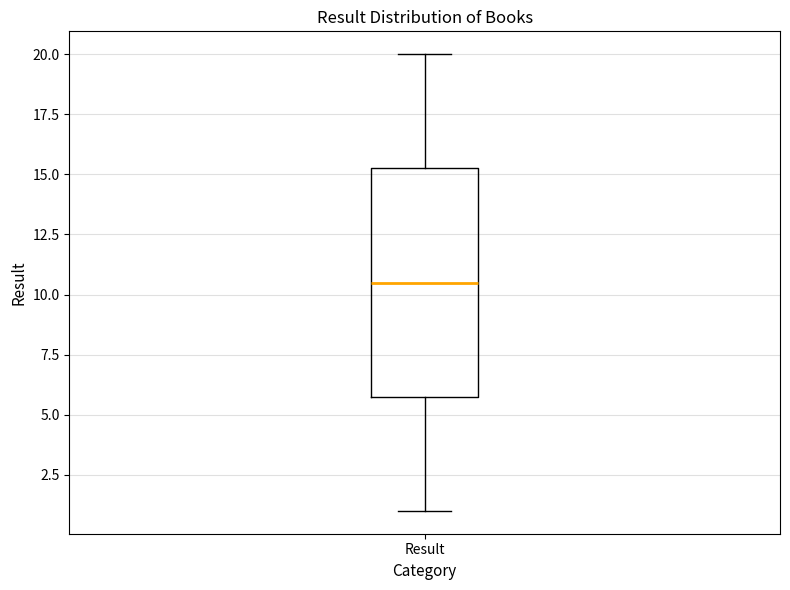

Transcribe this box plot: give where the median line is, the range the box spans, and where the two whiskers end, as read against the y-axis. The values are not printed on the chart, so give them approximately, as read against the axis.

median 10.5, box 6.0 to 15.5, whiskers 1.0 to 20.0